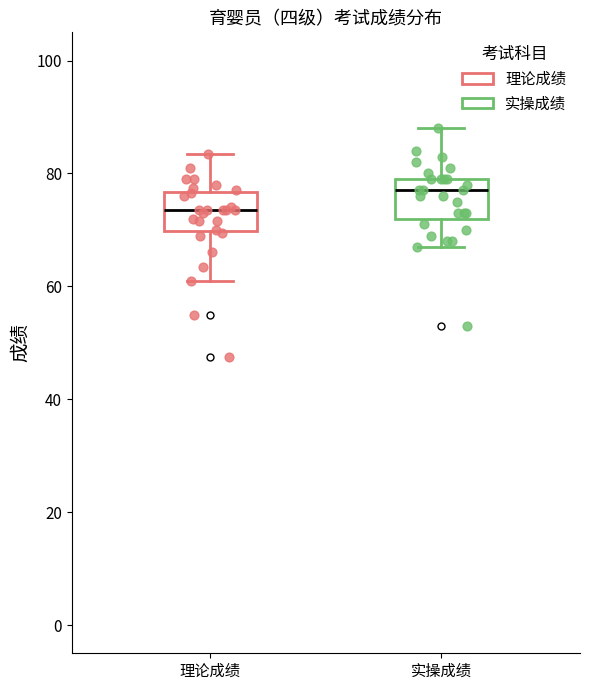

Which box has the highest median line?

实操成绩